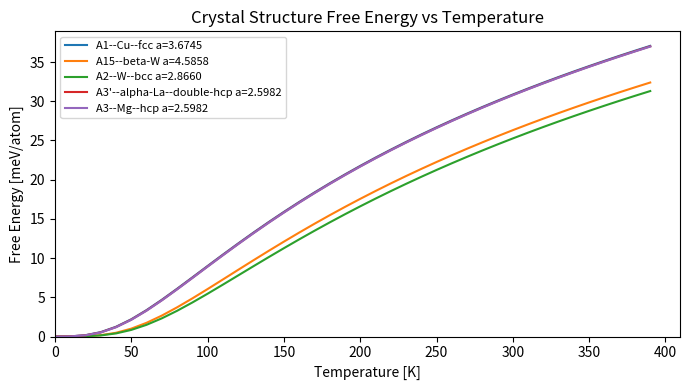

What is the maximum value shown in the chart?

37.1